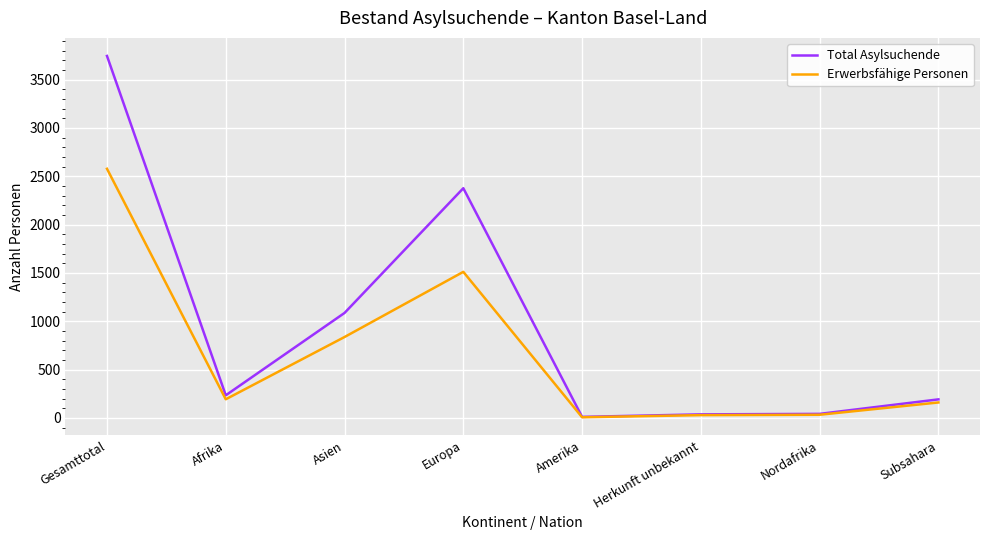

Where is Total Asylsuchende nearest to the value 1877?

Europa